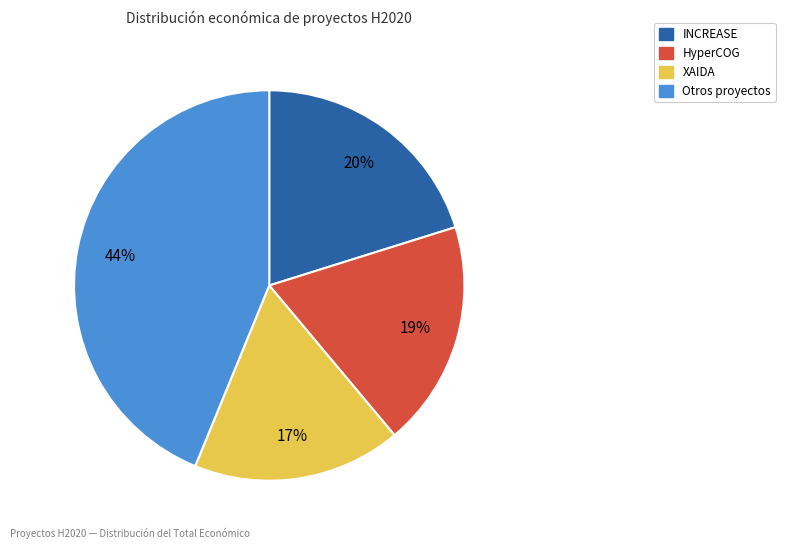

To the nearest percent, what is the average slice percentage?

25%